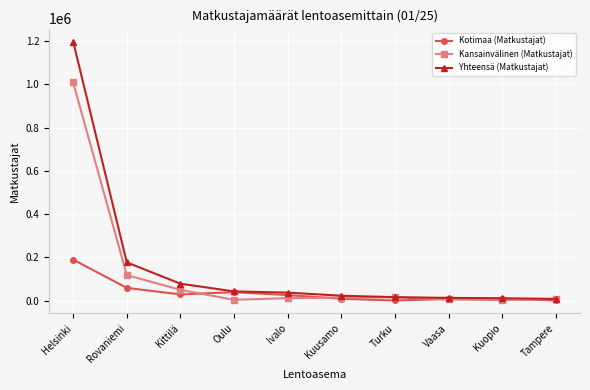

Which series has the largest range (max minus min)?

Yhteensä (Matkustajat)